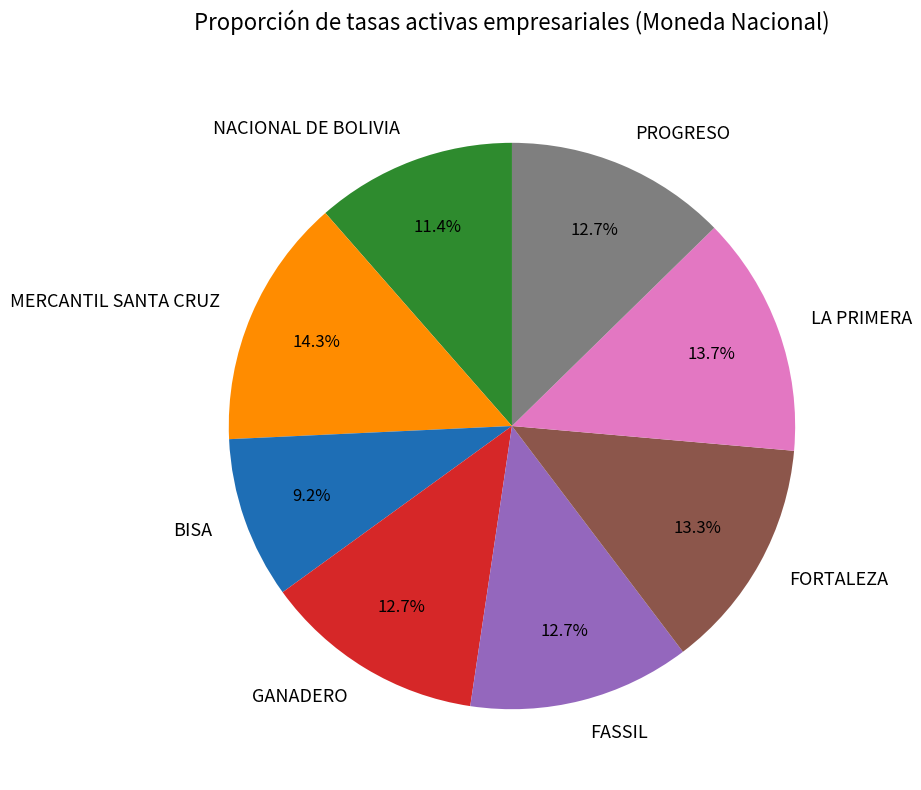

How many slices are in this pie chart?

8